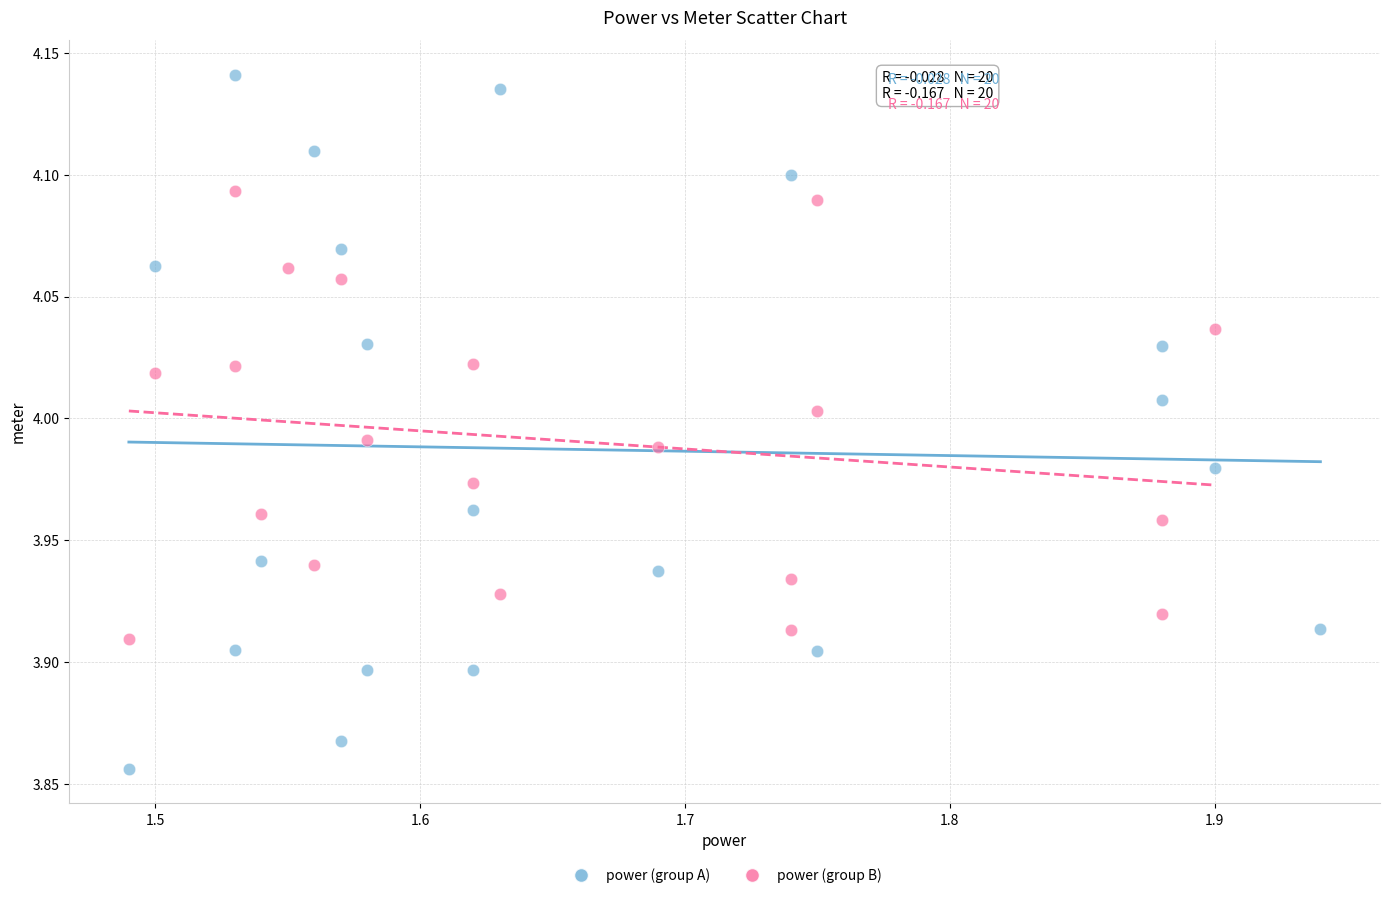

Which series contains the highest Y value?

power (group A)